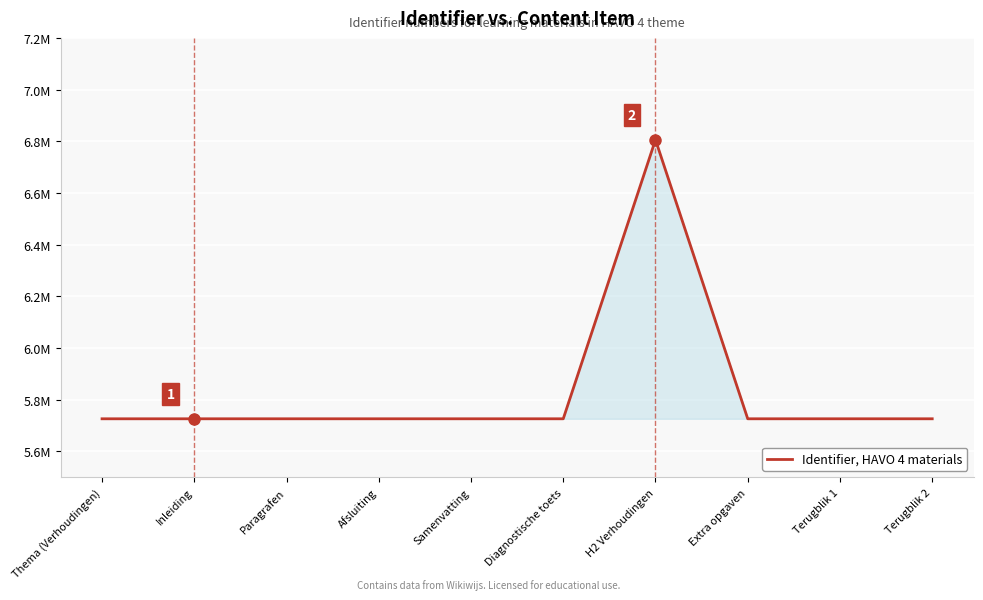

What is the label of the 1st point from the right?

Terugblik 2